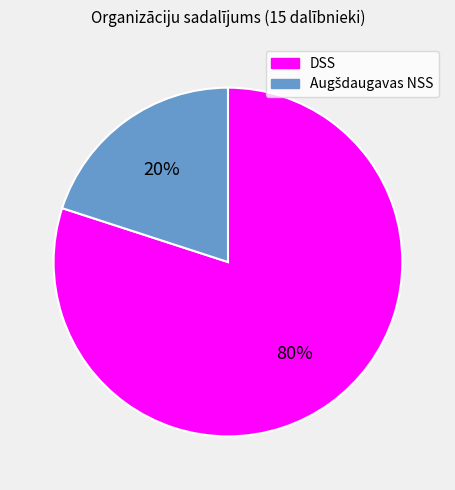

What percentage is the DSS slice, to the nearest percent?

80%